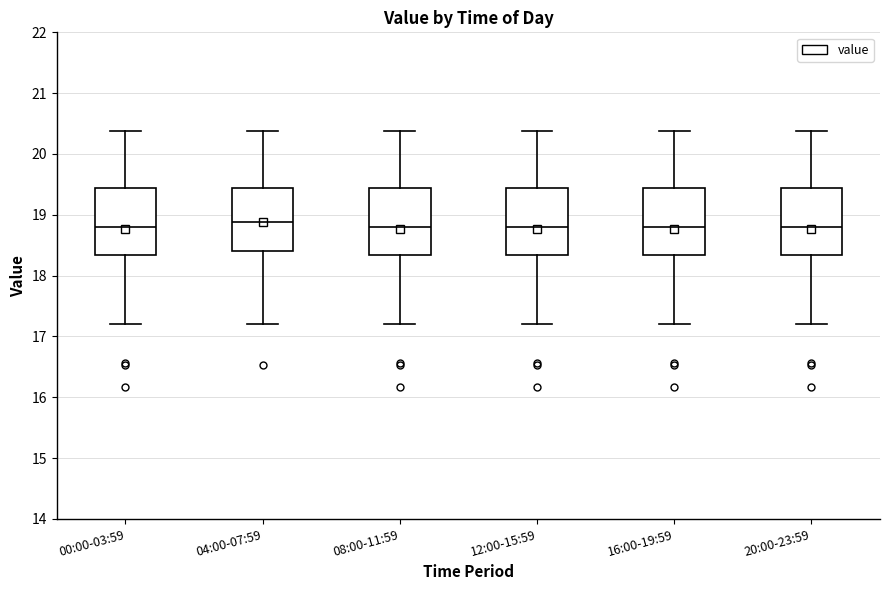

Reading left to right, transcribe this box plot: for each box, give where its median line is, the range the box spans, and where its two whiskers end, as read against the y-axis. The values are not printed on the chart, so give them approximately, as read against the axis.

00:00-03:59: median 18.8, box 18.3 to 19.4, whiskers 17.2 to 20.4
04:00-07:59: median 18.9, box 18.4 to 19.4, whiskers 17.2 to 20.4
08:00-11:59: median 18.8, box 18.3 to 19.4, whiskers 17.2 to 20.4
12:00-15:59: median 18.8, box 18.3 to 19.4, whiskers 17.2 to 20.4
16:00-19:59: median 18.8, box 18.3 to 19.4, whiskers 17.2 to 20.4
20:00-23:59: median 18.8, box 18.3 to 19.4, whiskers 17.2 to 20.4